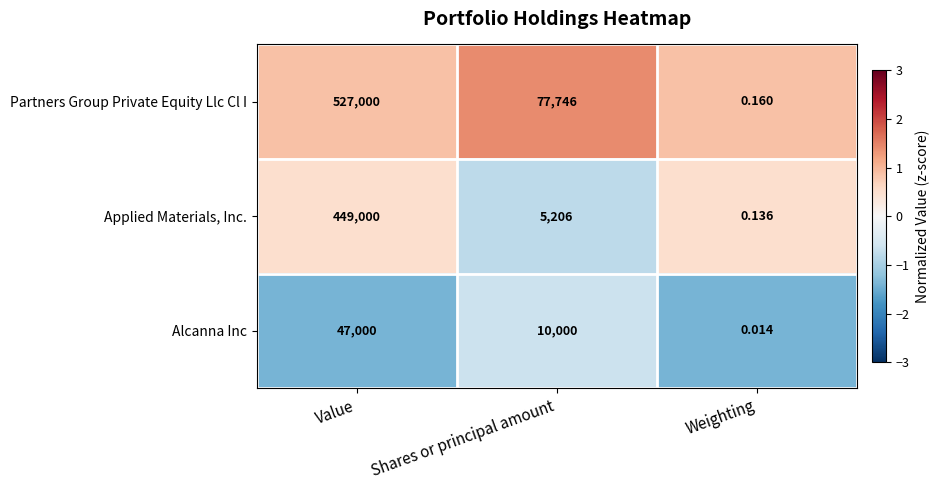

How many series are shown in this chart?

3